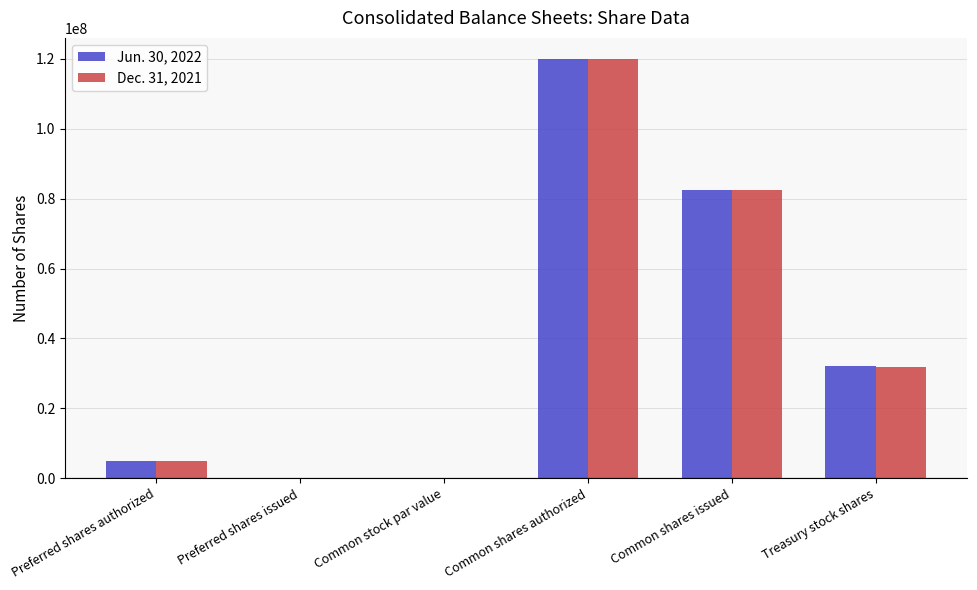

What is the total value across all series at Treasury stock shares?

63949191